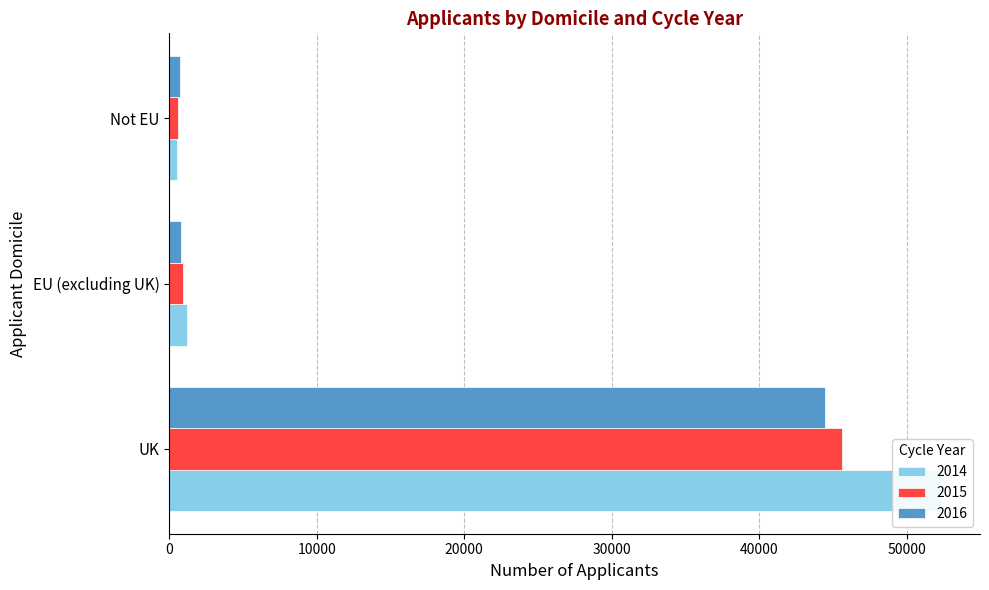

What are all the series names shown in the legend?

2014, 2015, 2016